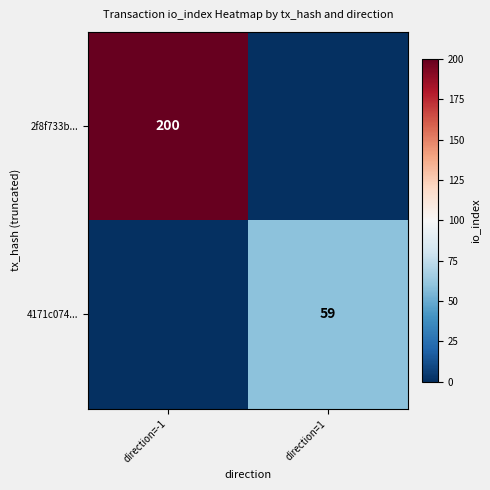

Is the value of 4171c074... at direction=1 greater than the value of 2f8f733b... at direction=-1?

No